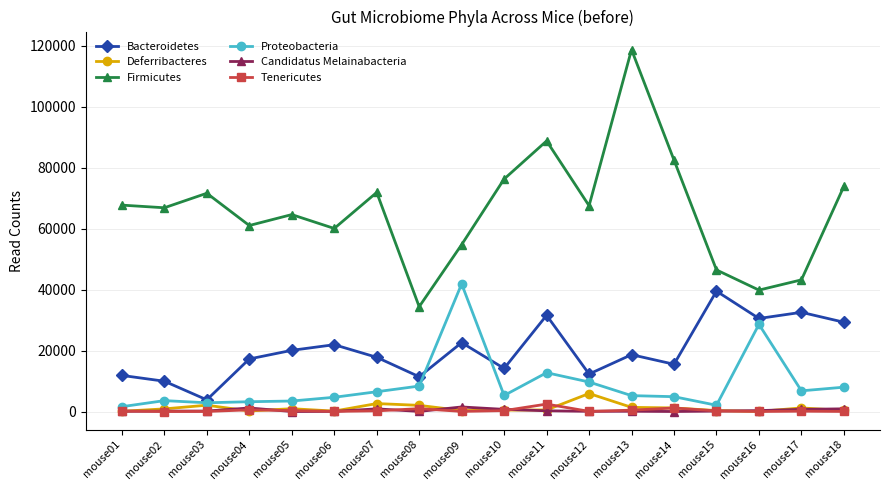

True or false: Bacteroidetes and Firmicutes intersect in this chart.

False